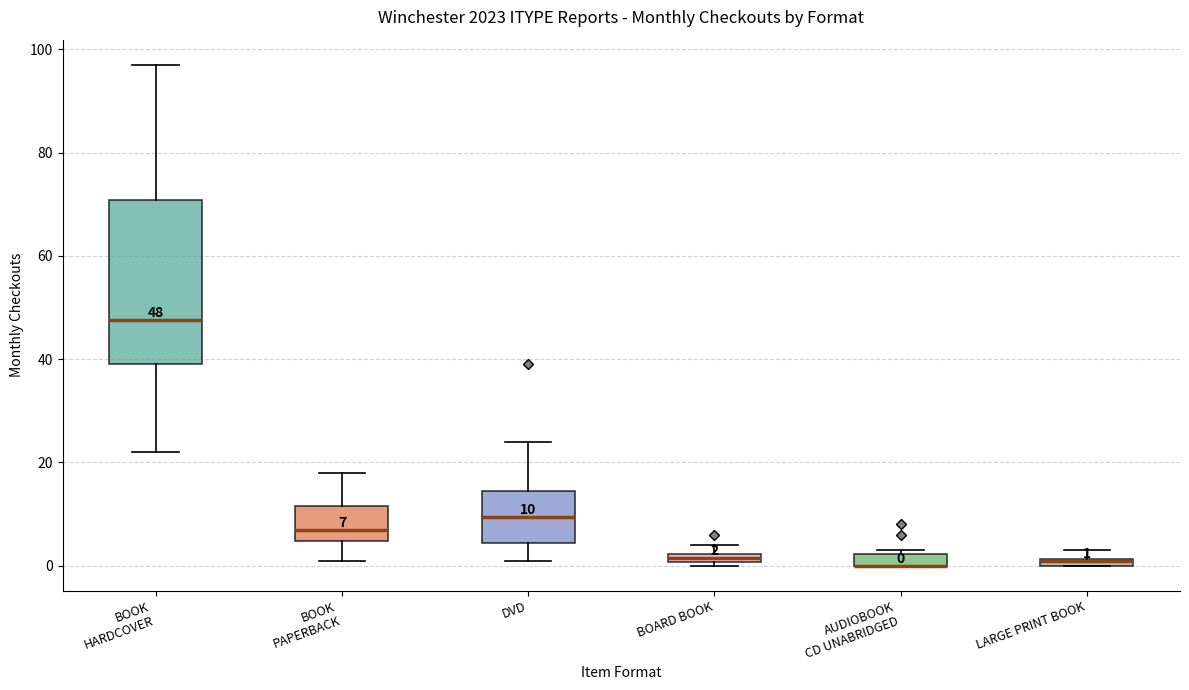

Which box is the tallest, from its lower edge to its upper edge?

BOOK HARDCOVER